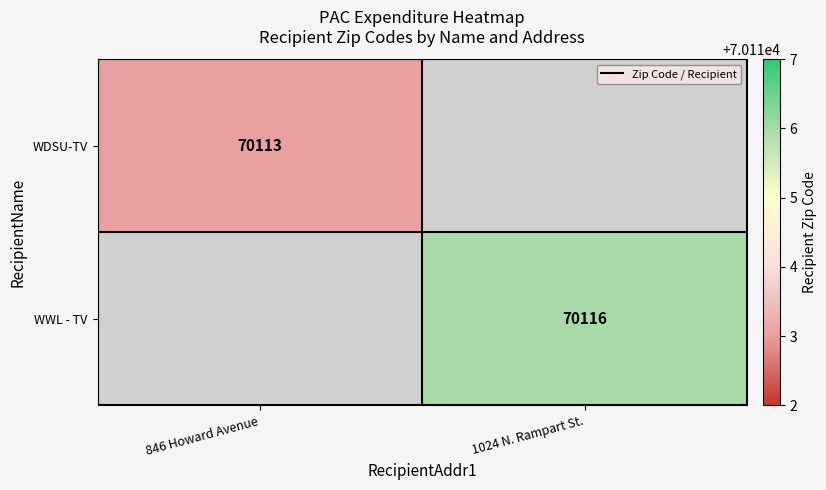

Is the value of WWL - TV at 1024 N. Rampart St. greater than the value of WDSU-TV at 846 Howard Avenue?

Yes